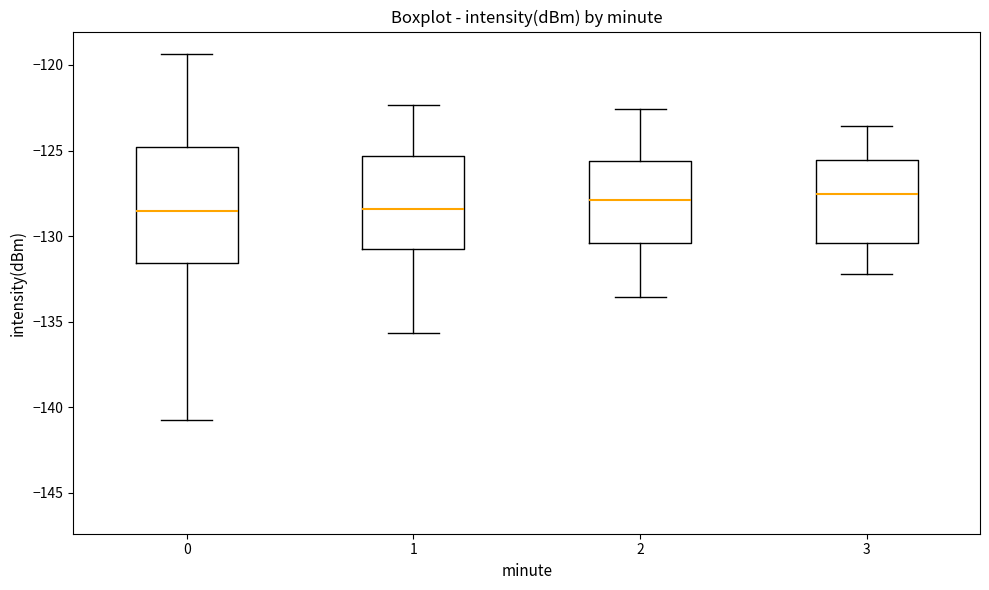

Where is the upper edge of the box at x = 1 on the y-axis? The values are not printed on the chart, so give them approximately, as read against the axis.

-125.5